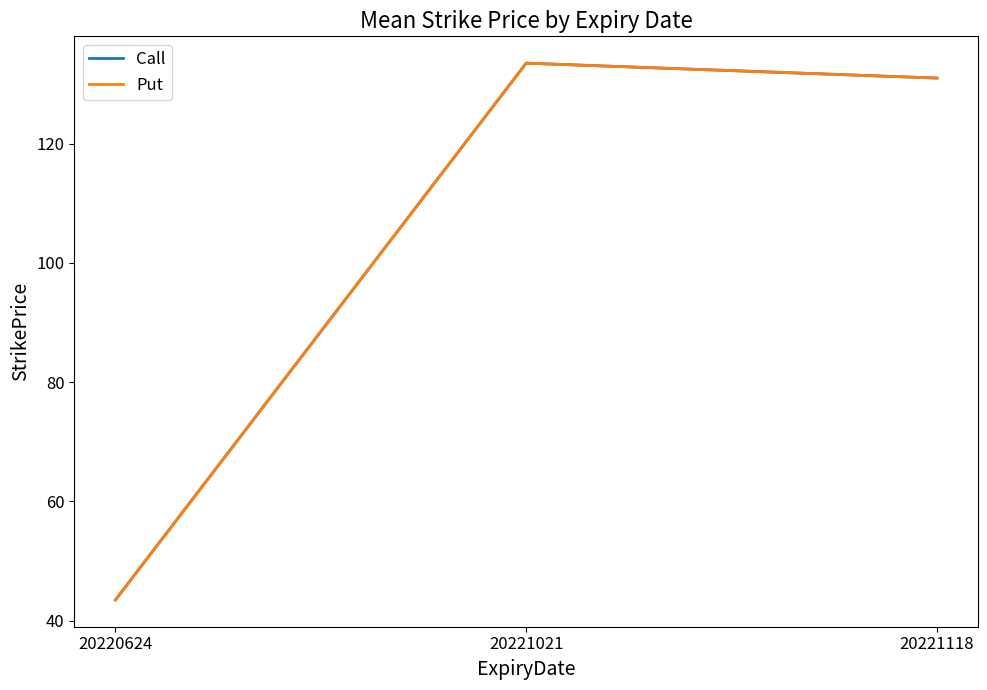

Does the chart display data point markers on the line(s)?

No